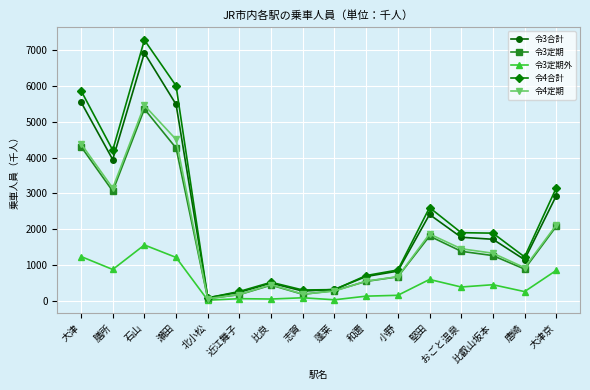

True or false: 令3合計 has more than 0 points higher than both neighbors.

True